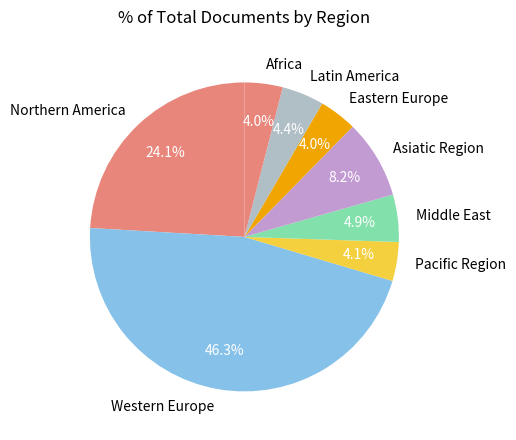

The Western Europe slice represents 11% of the pie. True or false?

False